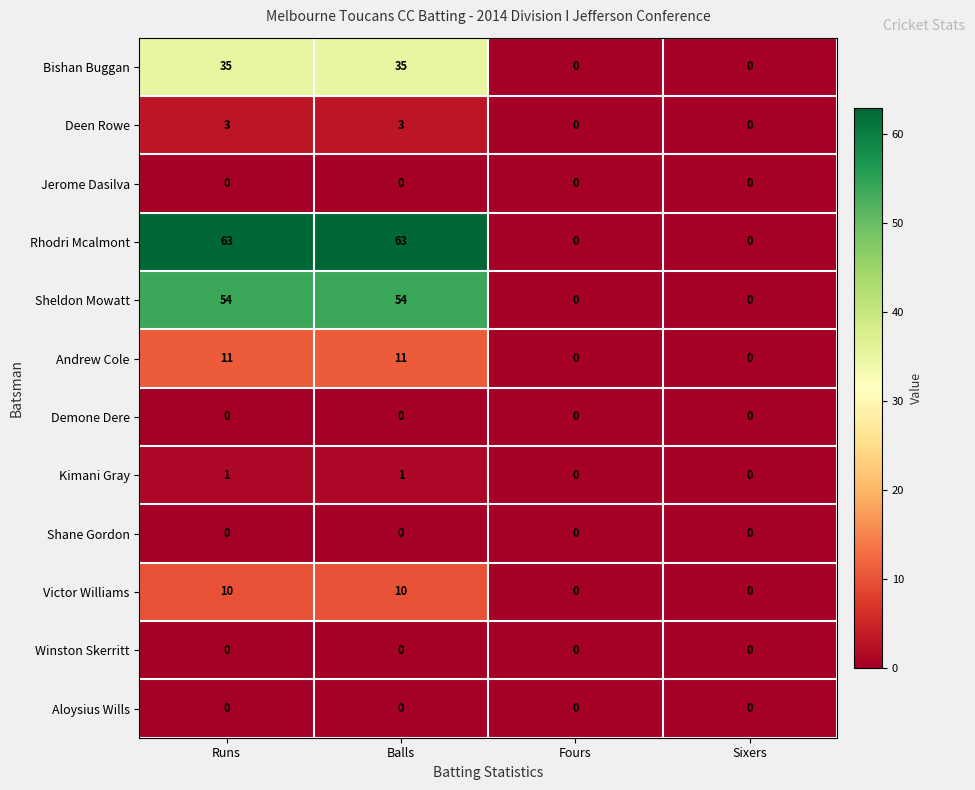

What is the difference between the highest and lowest values at Balls?

63